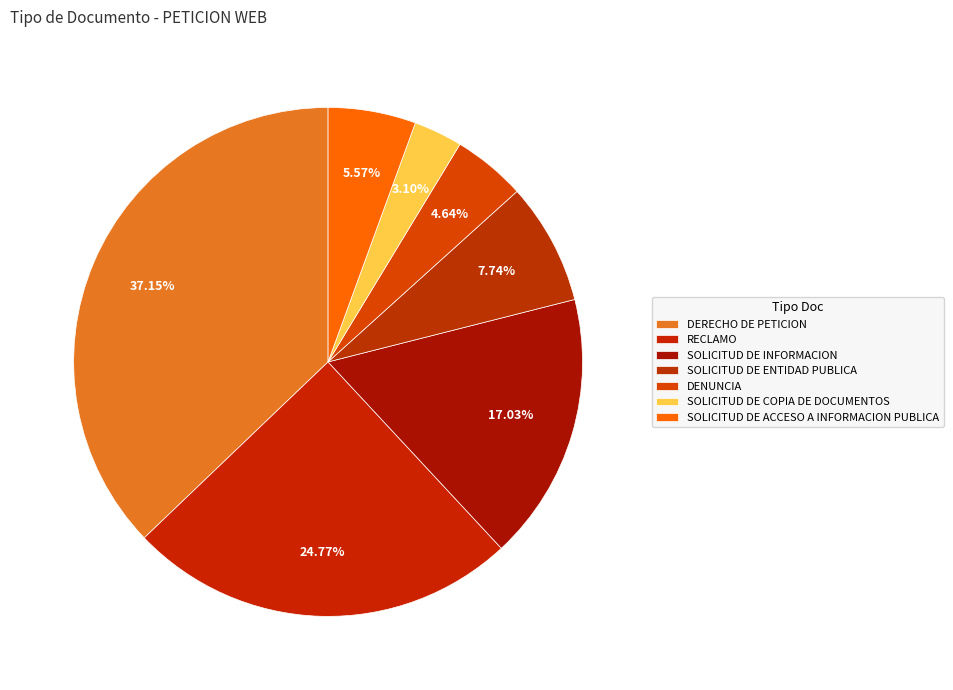

What portion of the pie excludes SOLICITUD DE ACCESO A INFORMACION PUBLICA?

94.4%